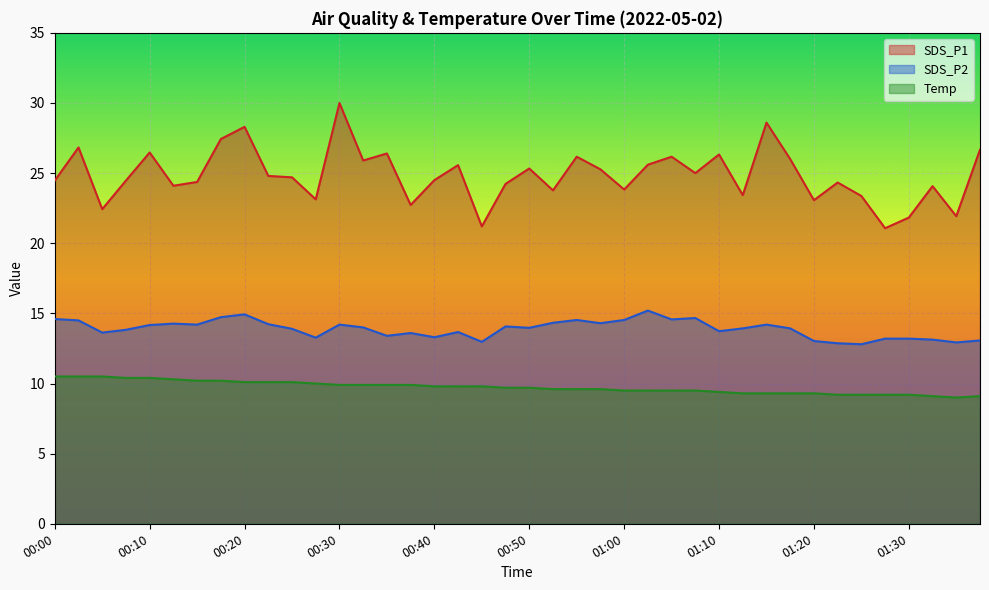

How many data points in Temp are above 9?

39